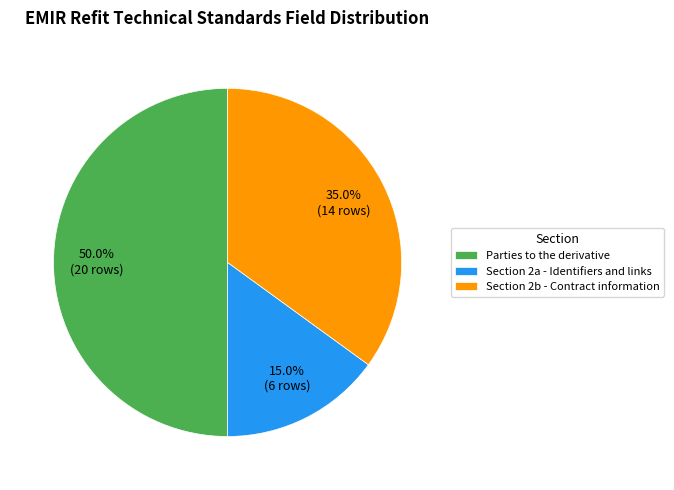

What is the total percentage of Section 2a - Identifiers and links and Parties to the derivative?

65.0%